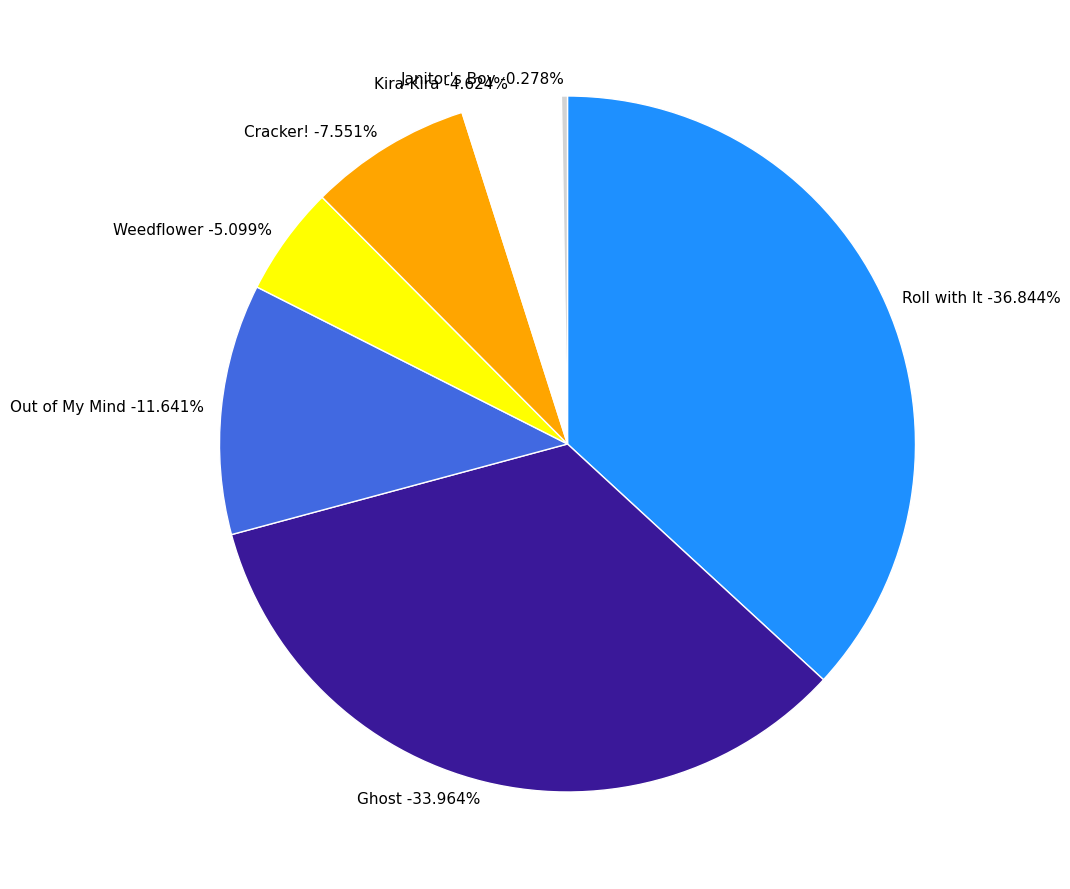

How many slices are in this pie chart?

7